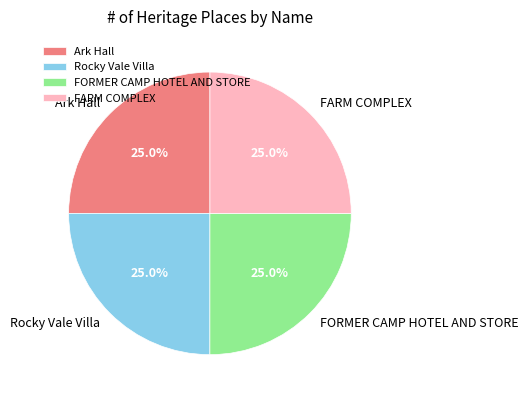

Is it true that FORMER CAMP HOTEL AND STORE is 19% of the pie?

False